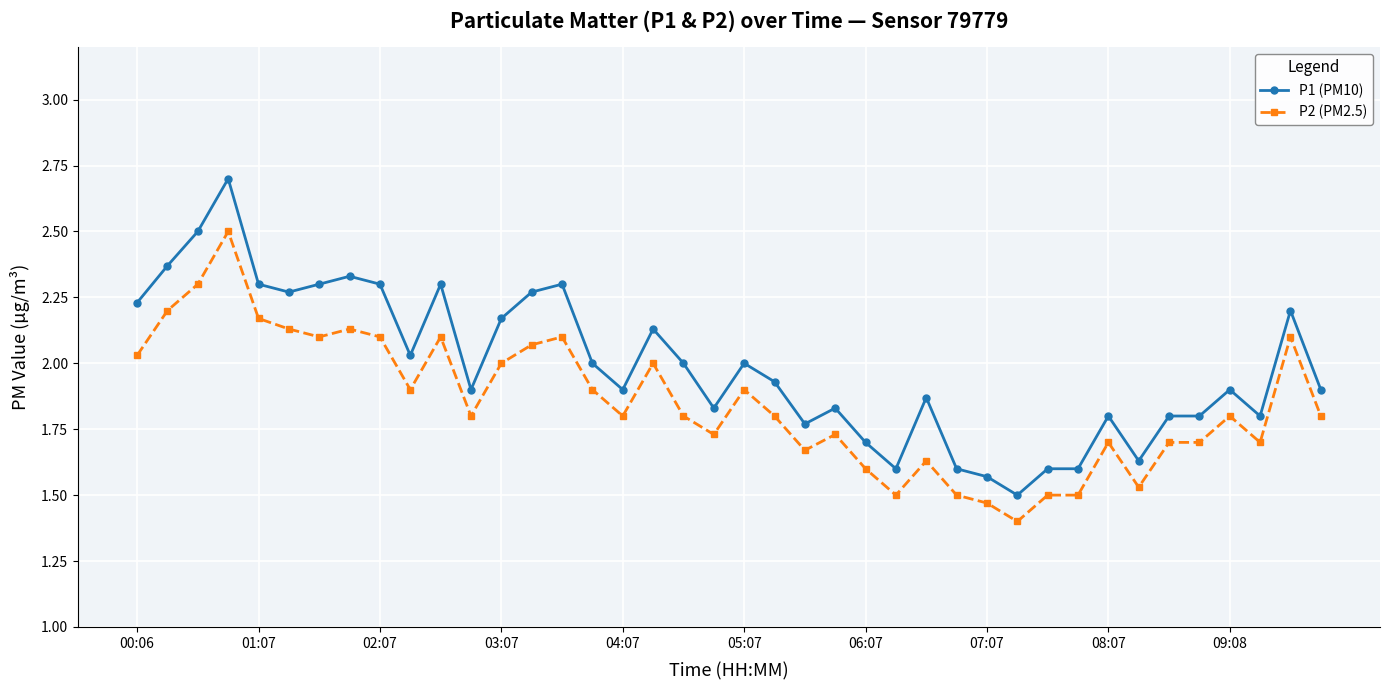

Which series has the largest total across all categories?

P1 (PM10)